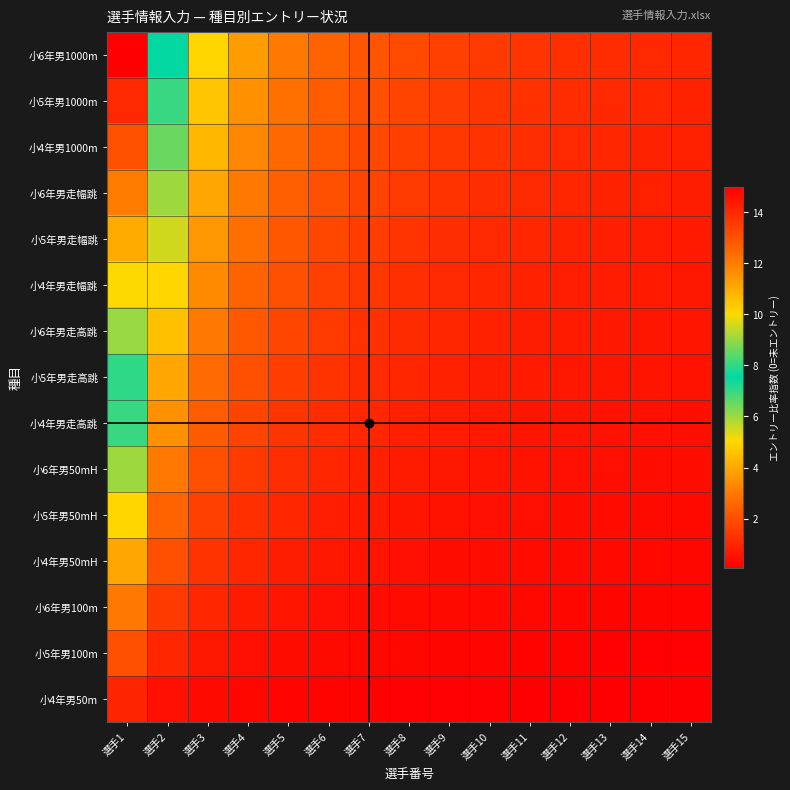

List the series in order of their peak value, lowest first.

小4年男50m, 小5年男100m, 小6年男100m, 小4年男50mH, 小5年男50mH, 小6年男50mH, 小4年男走高跳, 小5年男走高跳, 小6年男走高跳, 小4年男走幅跳, 小5年男走幅跳, 小6年男走幅跳, 小4年男1000m, 小5年男1000m, 小6年男1000m